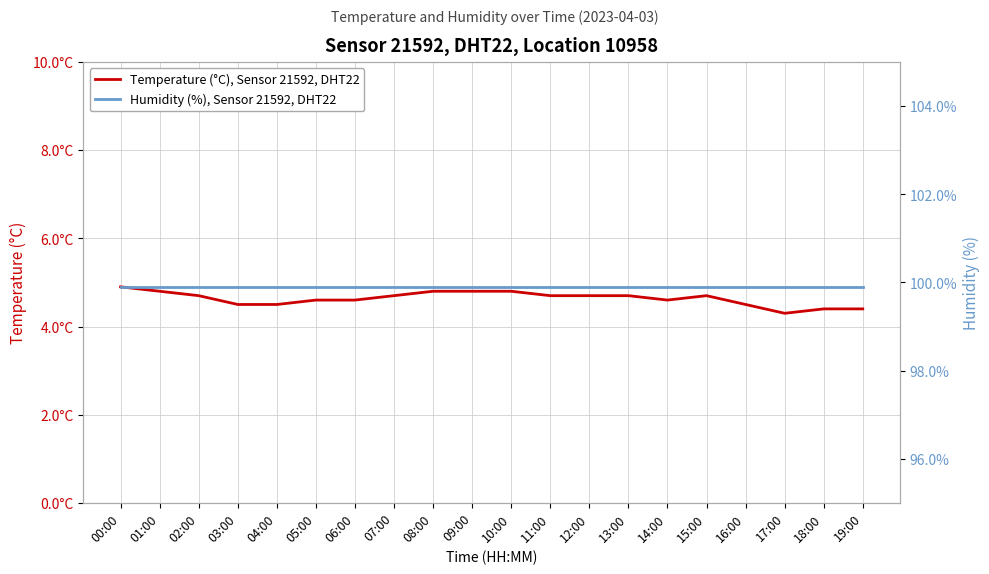

Which series has the largest range (max minus min)?

Temperature (°C), Sensor 21592, DHT22